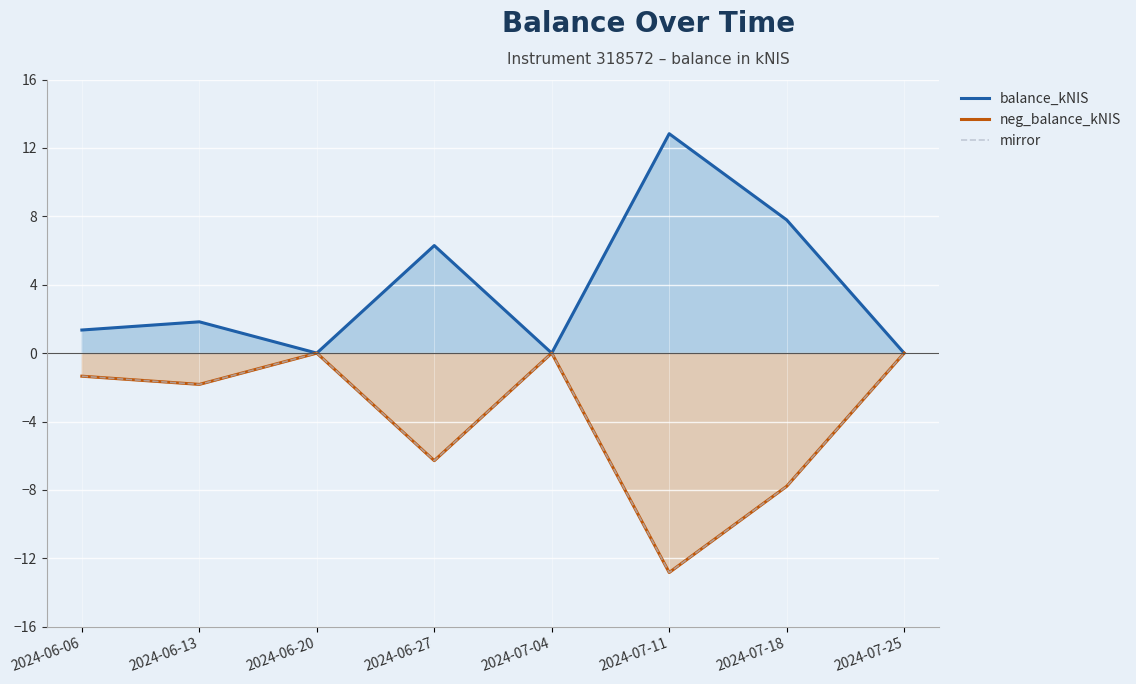

True or false: neg_balance_kNIS and mirror cross at least once.

False